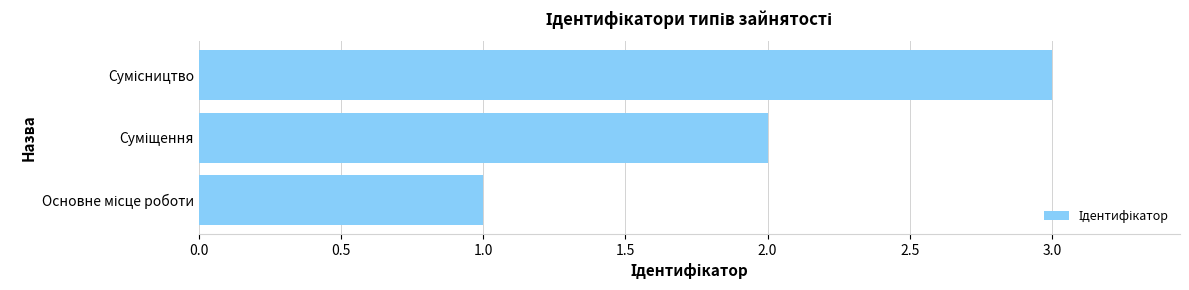

What is the sum of all values?

6